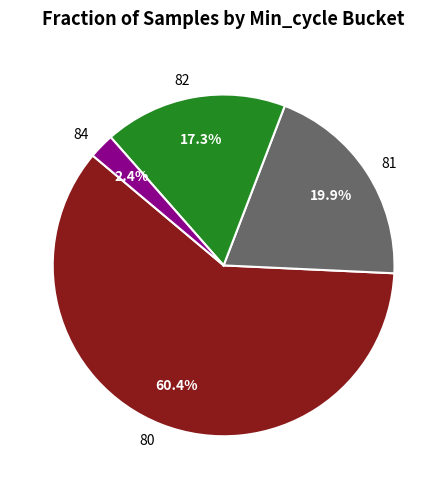

Does any single category account for the majority?

Yes